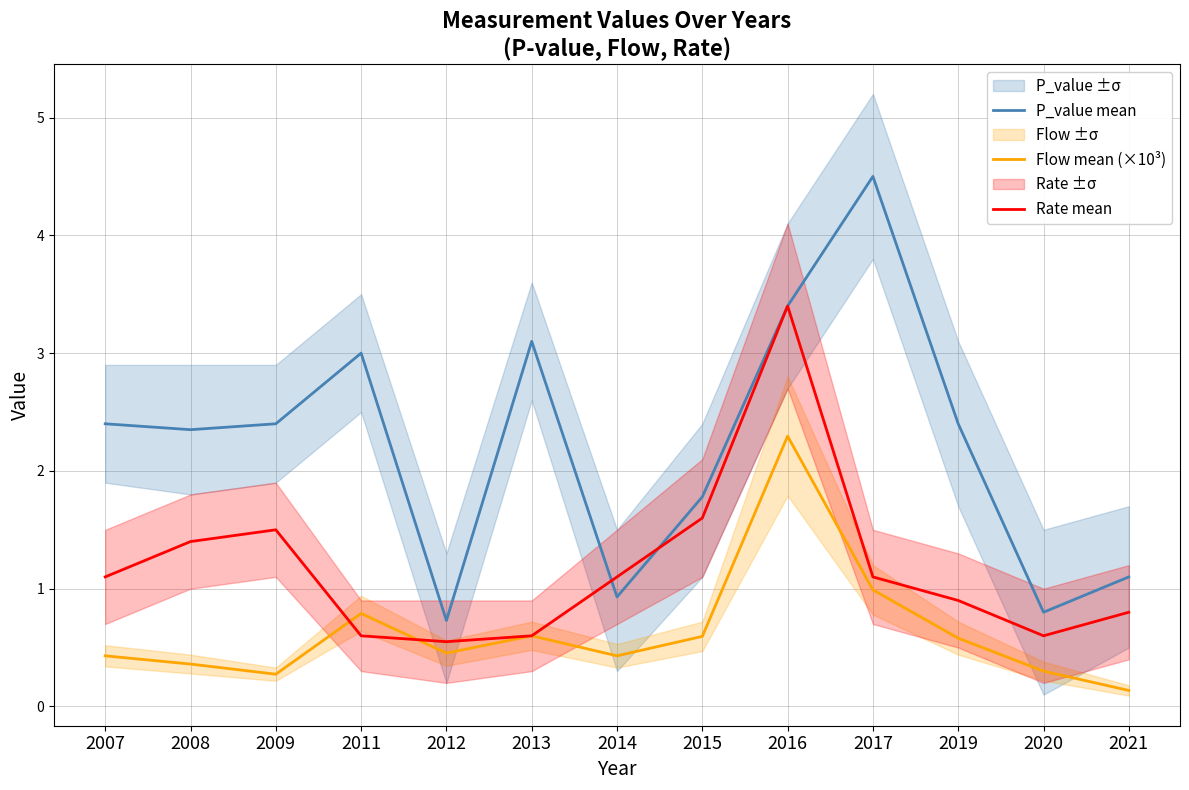

Reading right to left, what are all the values shown in this chart?

P_value mean: 2021=1.1	2020=0.8	2019=2.4	2017=4.5	2016=3.4	2015=1.8	2014=0.9	2013=3.1	2012=0.7	2011=3.0	2009=2.4	2008=2.4	2007=2.4
Flow mean (×10³): 2021=0.1	2020=0.3	2019=0.6	2017=1.0	2016=2.3	2015=0.6	2014=0.4	2013=0.6	2012=0.5	2011=0.8	2009=0.3	2008=0.4	2007=0.4
Rate mean: 2021=0.8	2020=0.6	2019=0.9	2017=1.1	2016=3.4	2015=1.6	2014=1.1	2013=0.6	2012=0.6	2011=0.6	2009=1.5	2008=1.4	2007=1.1